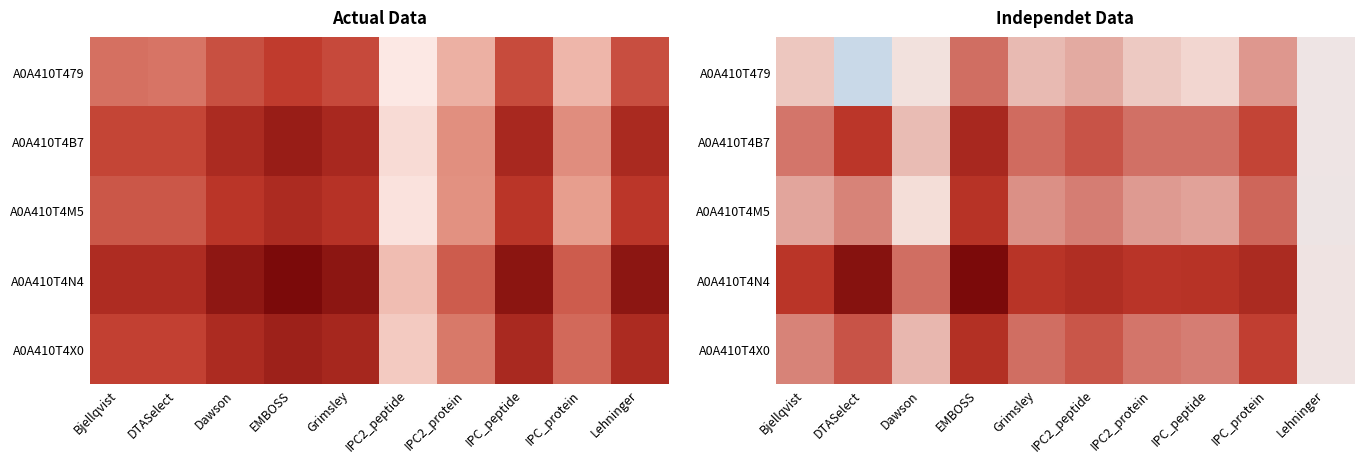

Between IPC_peptide and IPC2_peptide, which is larger?

IPC2_peptide